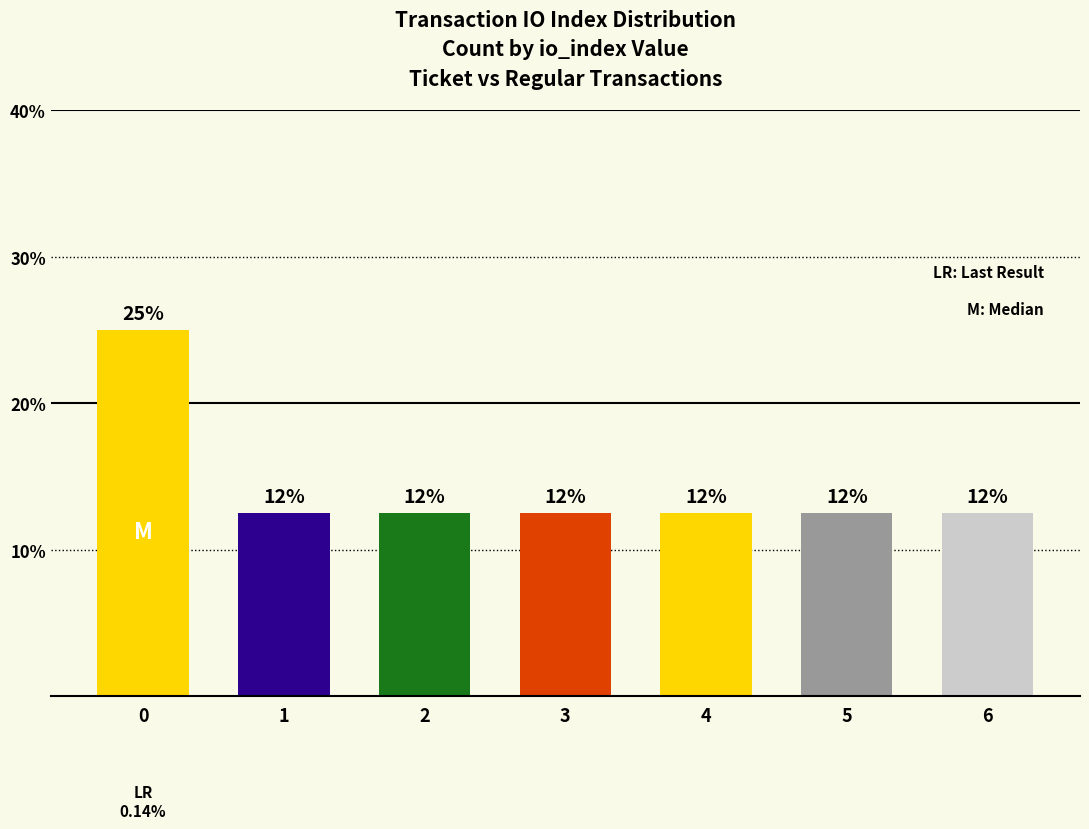

What is the sum of the values at 4 and 1?

25.0